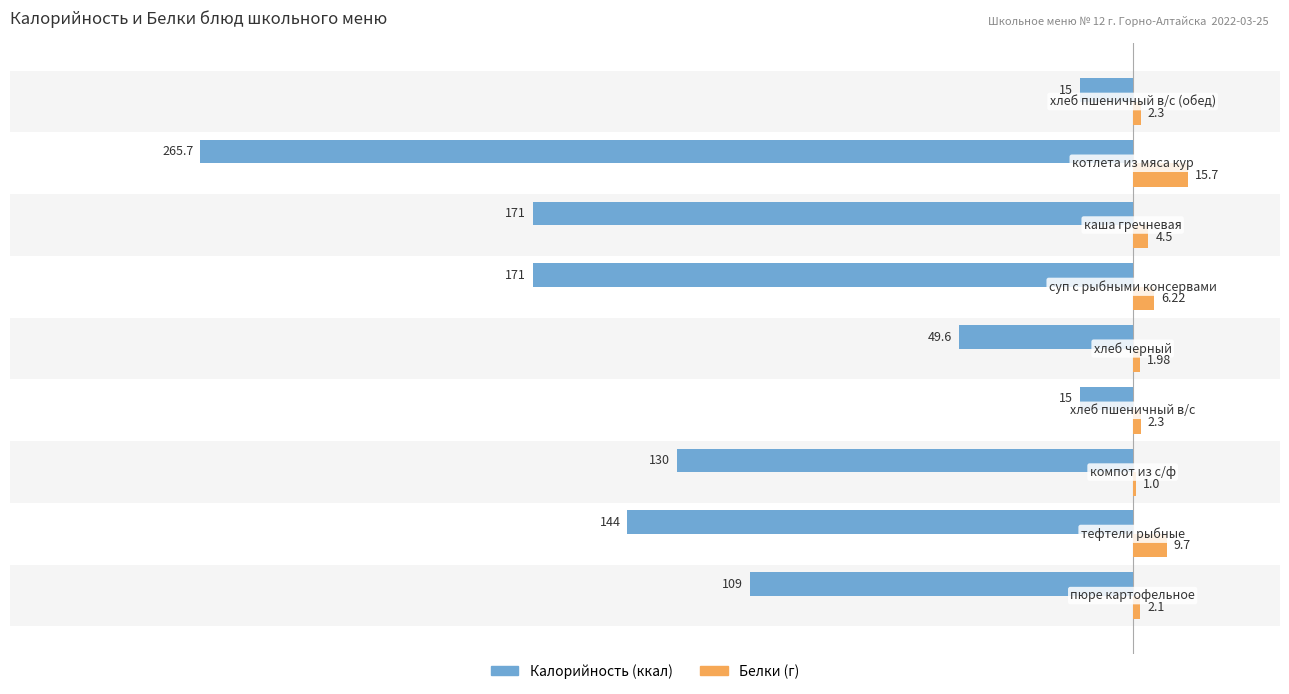

The Калорийность series shows -247.0 at −300. True or false?

False